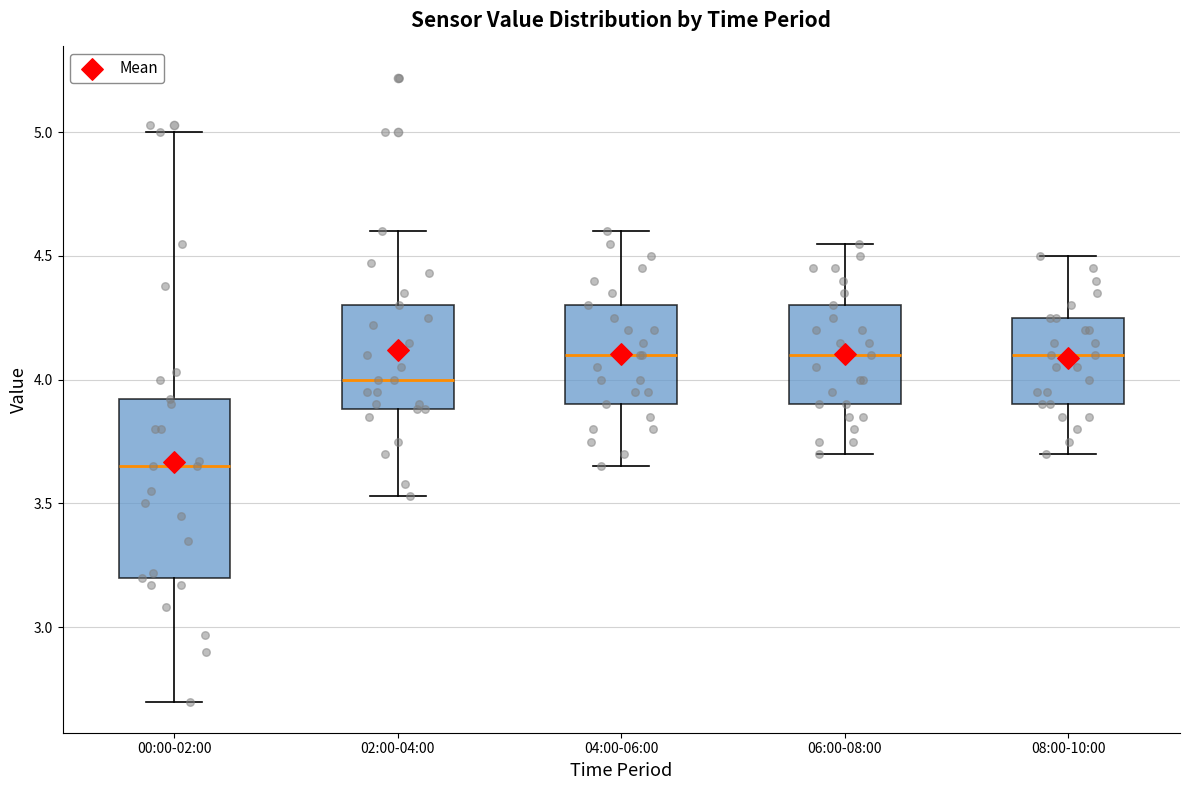

Reading left to right, transcribe this box plot: for each box, give where its median line is, the range the box spans, and where its two whiskers end, as read against the y-axis. The values are not printed on the chart, so give them approximately, as read against the axis.

00:00-02:00: median 3.65, box 3.20 to 3.90, whiskers 2.70 to 5.00
02:00-04:00: median 4.00, box 3.90 to 4.30, whiskers 3.55 to 4.60
04:00-06:00: median 4.10, box 3.90 to 4.30, whiskers 3.65 to 4.60
06:00-08:00: median 4.10, box 3.90 to 4.30, whiskers 3.70 to 4.55
08:00-10:00: median 4.10, box 3.90 to 4.25, whiskers 3.70 to 4.50